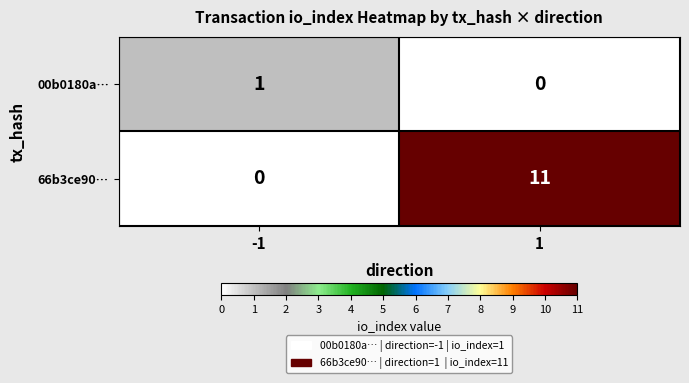

Reading left to right, what are all the values shown in this chart?

00b0180a…: -1=1	1=0
66b3ce90…: -1=0	1=11